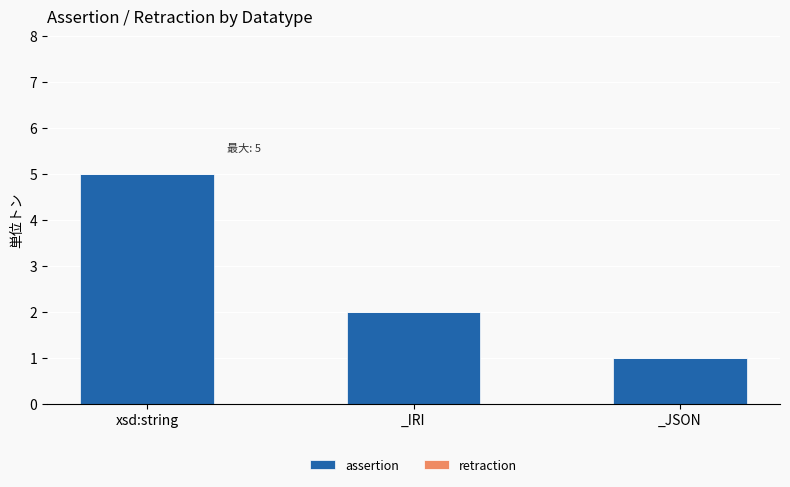

What is the label of the 3rd bar from the right?

xsd:string